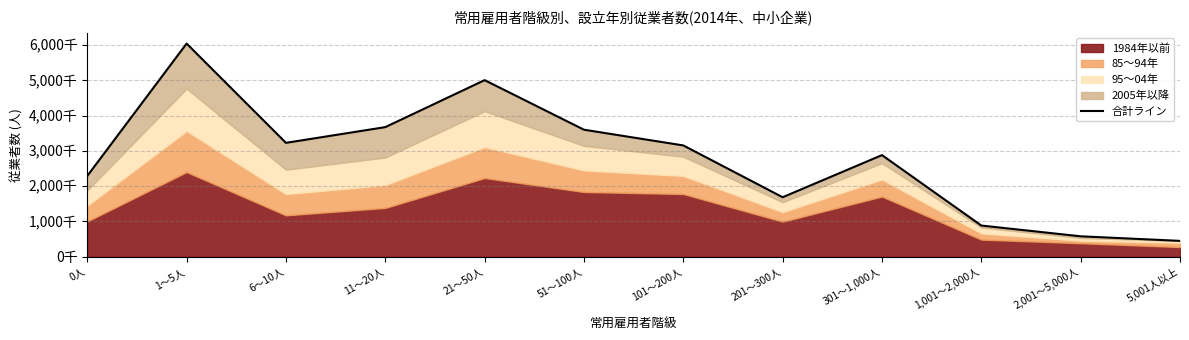

How many data points are less than 3155602?

6